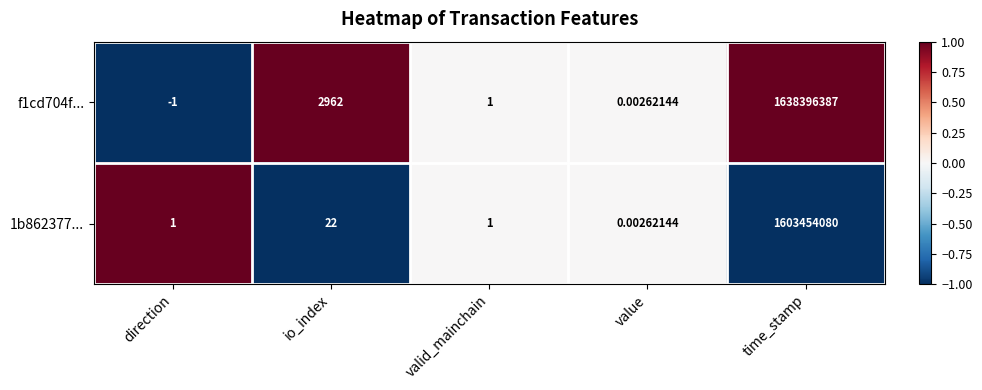

List the labels in order of f1cd704f... value, smallest first.

direction, value, valid_mainchain, io_index, time_stamp